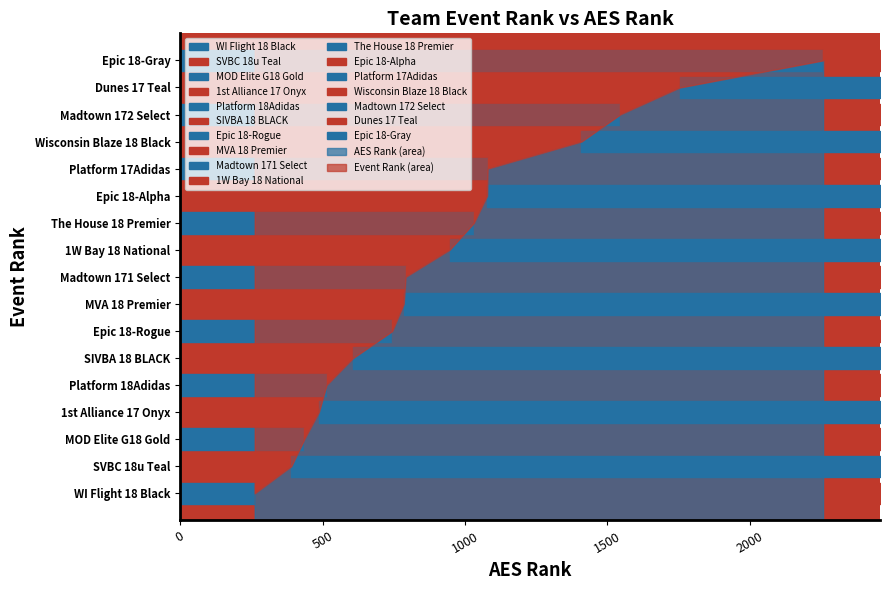

What position from the left is Platform 18Adidas?

5